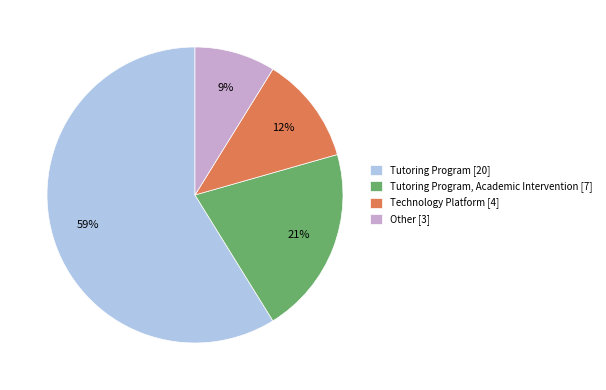

Approximately how many times larger is the value at Tutoring Program, Academic Intervention [7] compared to Other [3]?

2.3